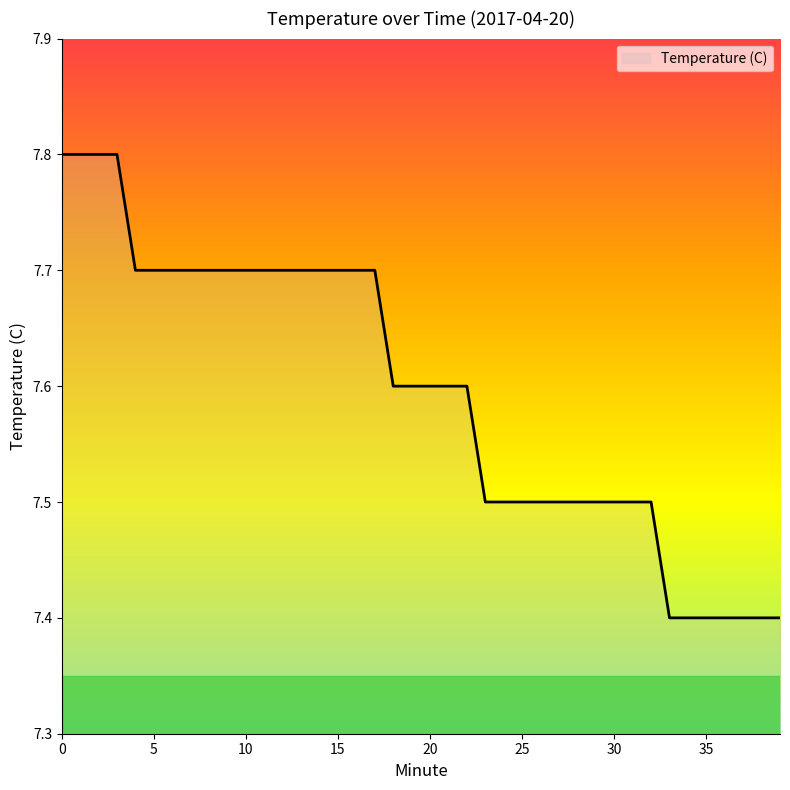

What is the difference between the maximum and minimum values?

0.4